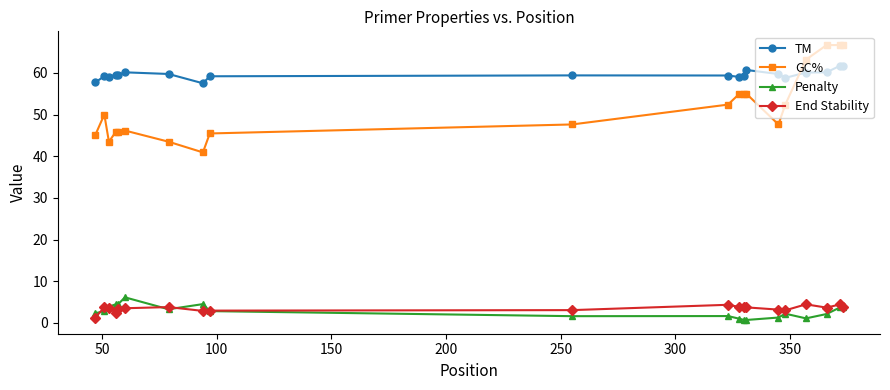

True or false: End Stability and TM intersect in this chart.

False